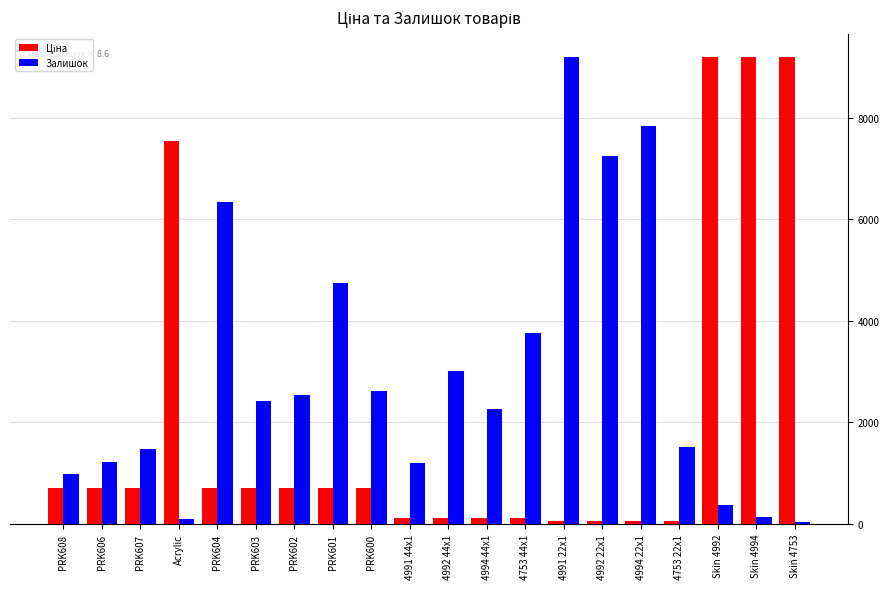

What is the maximum value shown in the chart?

9185.9